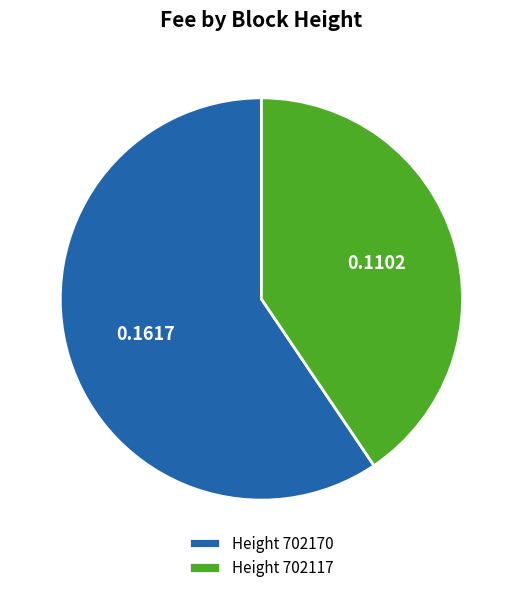

Is the sum of Height 702117 and Height 702170 greater than half?

Yes